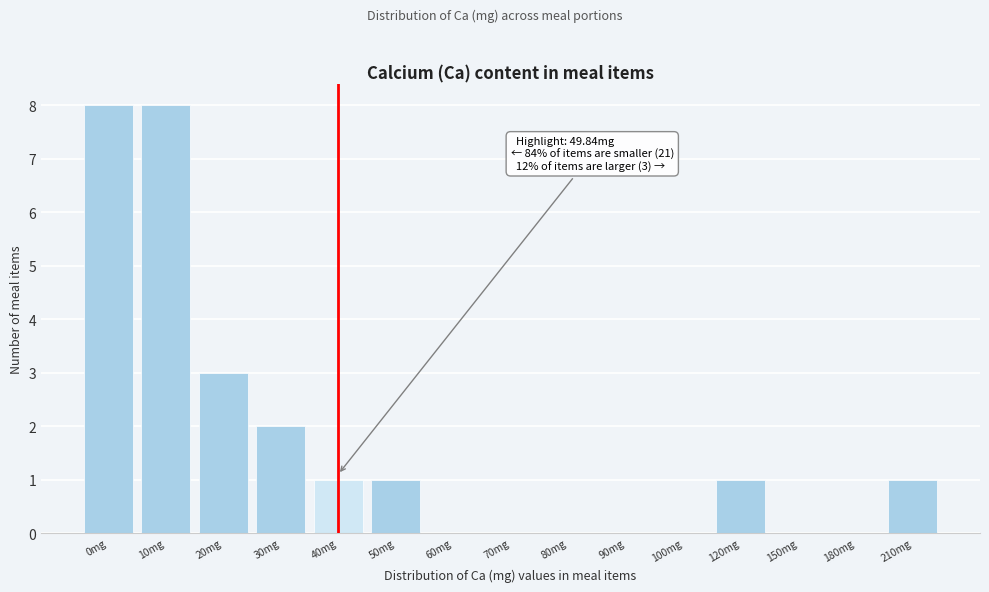

Reading left to right, extract all data points from this chart.

0mg=8	10mg=8	20mg=3	30mg=2	40mg=1	50mg=1	60mg=0	70mg=0	80mg=0	90mg=0	100mg=0	120mg=1	150mg=0	180mg=0	210mg=1